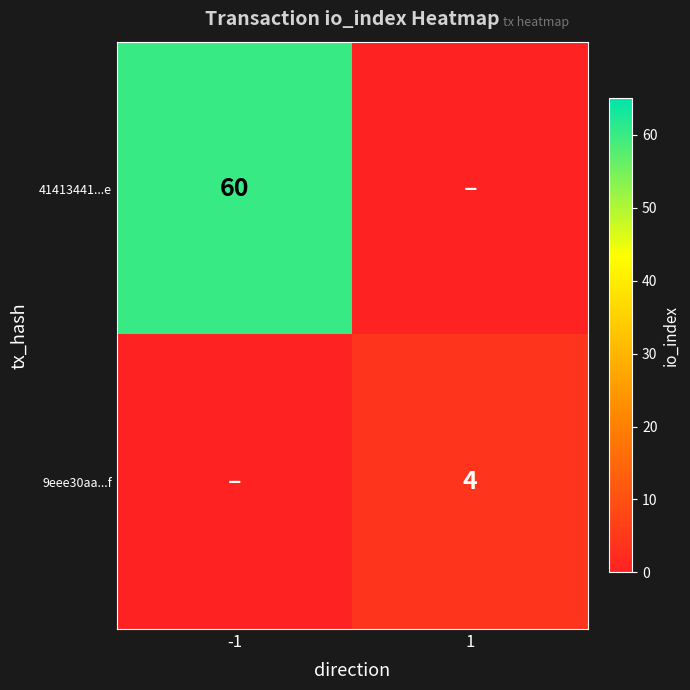

Is it true that 41413441...e equals 60 at -1?

True